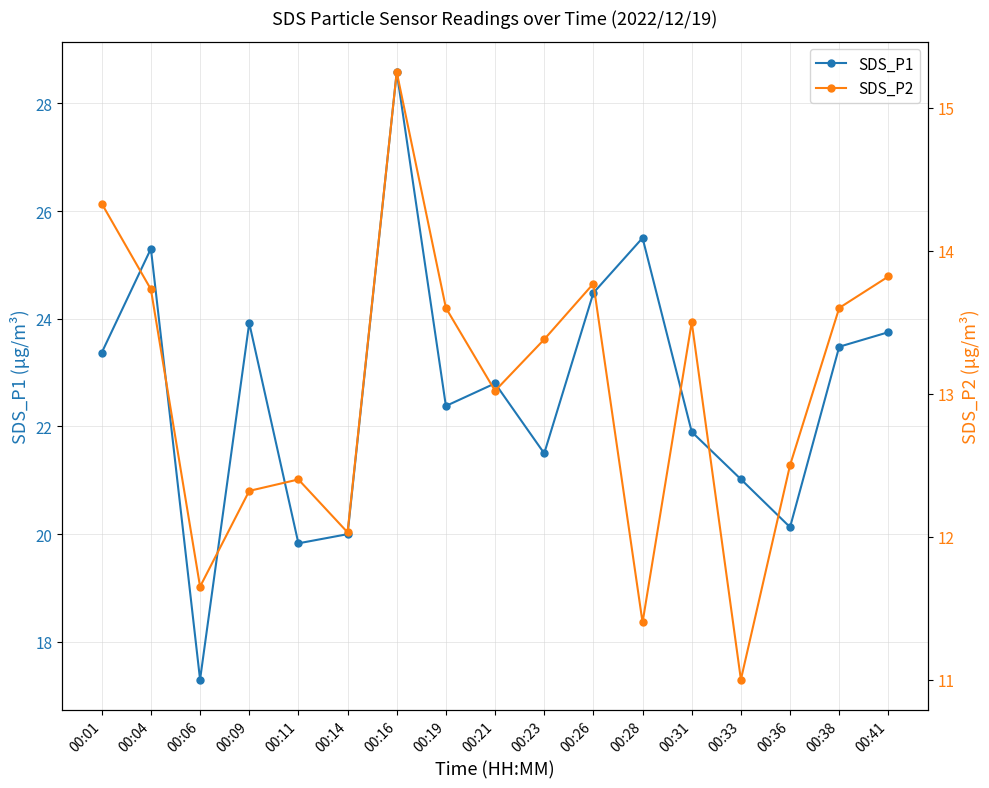

Between 00:26 and 00:06, which is larger?

00:26